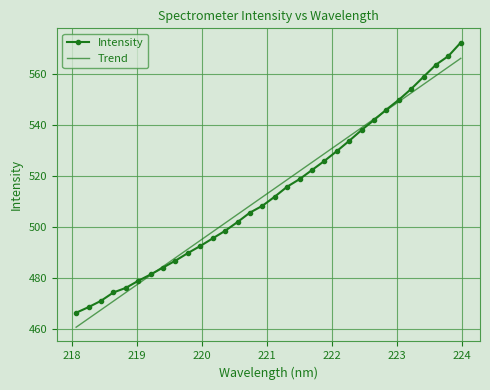

What is the maximum value shown in the chart?

572.2